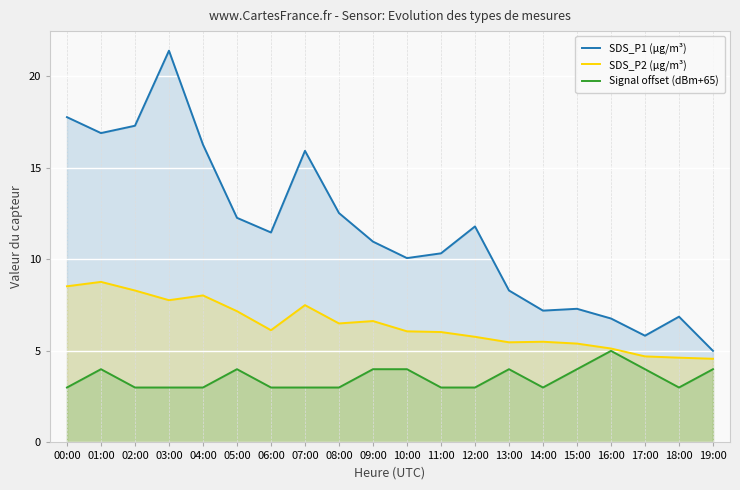

Is the value of Signal offset (dBm+65) at 08:00 greater than the value of SDS_P2 (µg/m³) at 06:00?

No